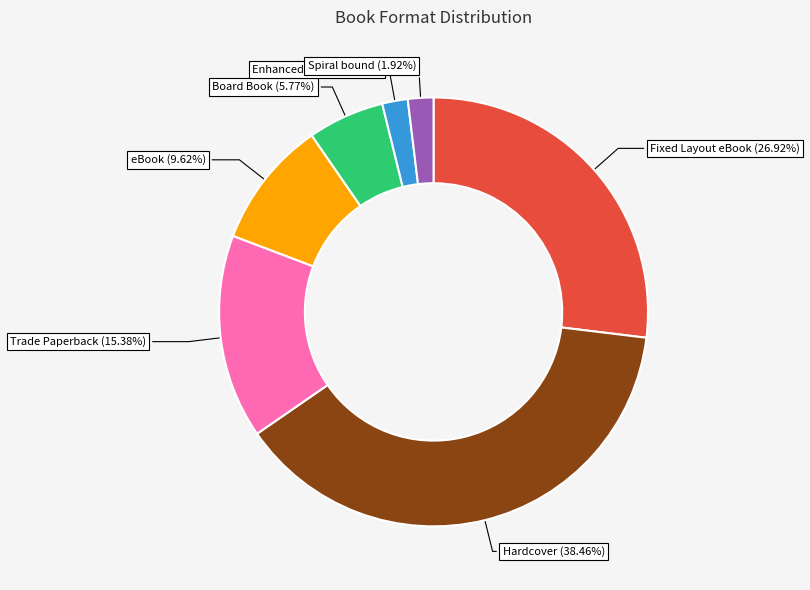

True or false: Spiral bound accounts for 2% of the total.

True